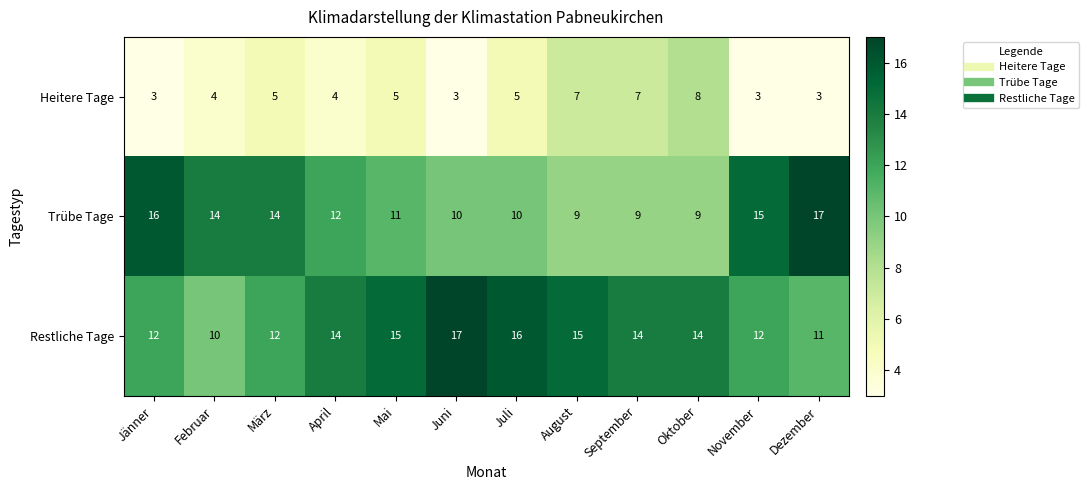

How many values in the Heitere Tage series are below 5?

6